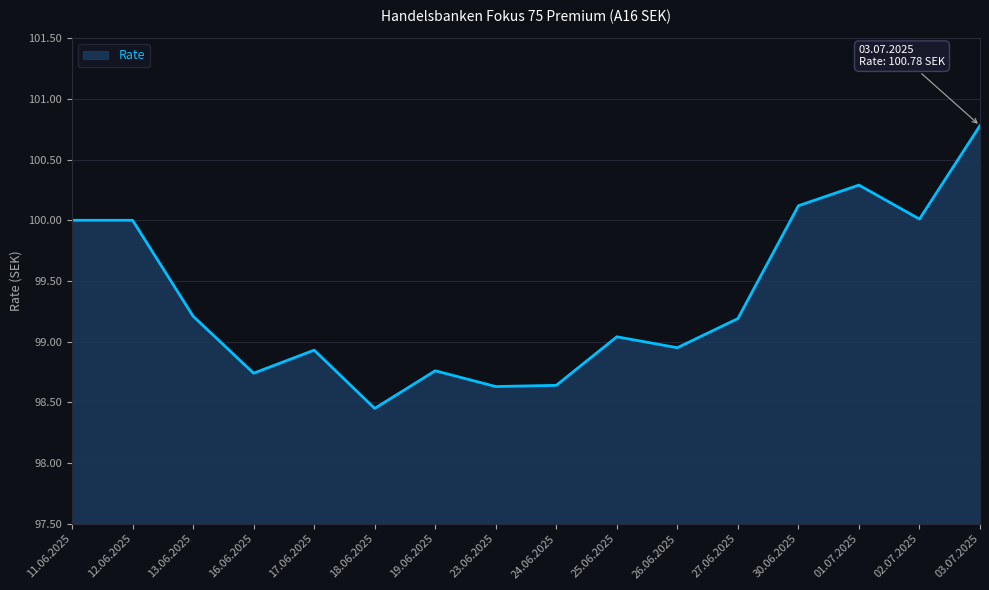

What is the difference between the values at 03.07.2025 and 18.06.2025?

2.3